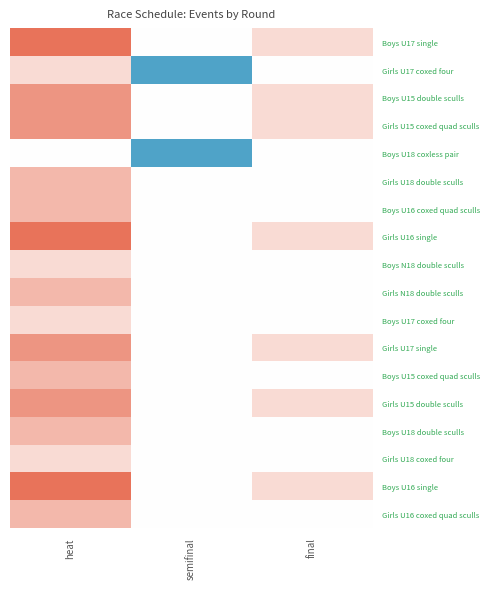

Which series has the largest range (max minus min)?

Boys U17 single